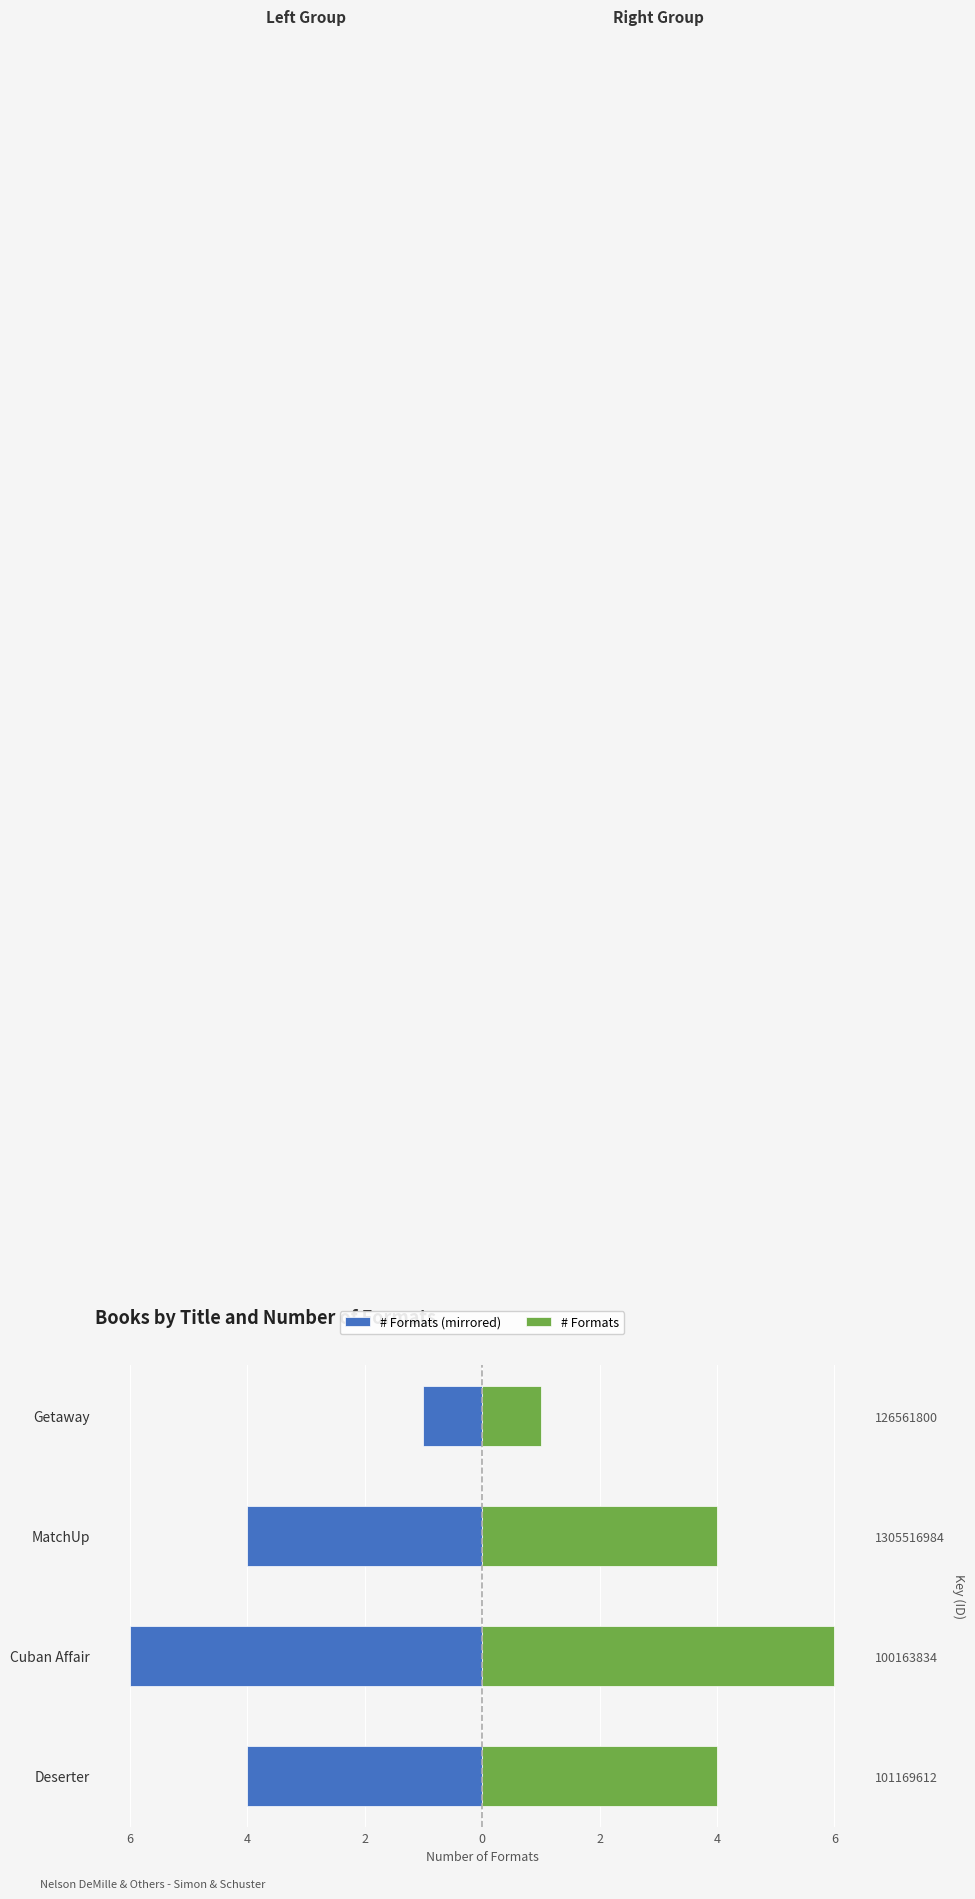

How many Formats per Title (Left) values are between -4 and -1?

3